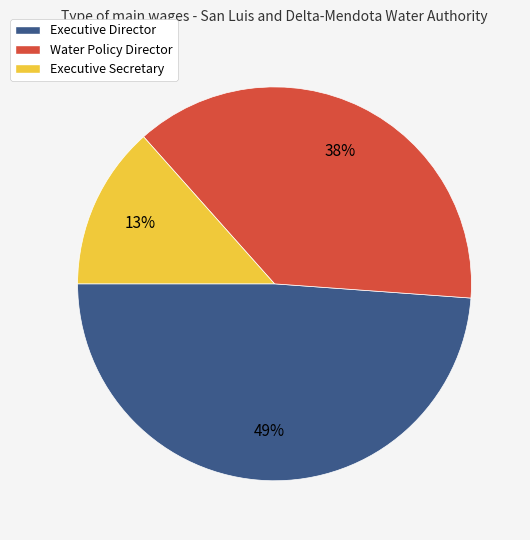

Which has a higher value, Water Policy Director or Executive Director?

Executive Director